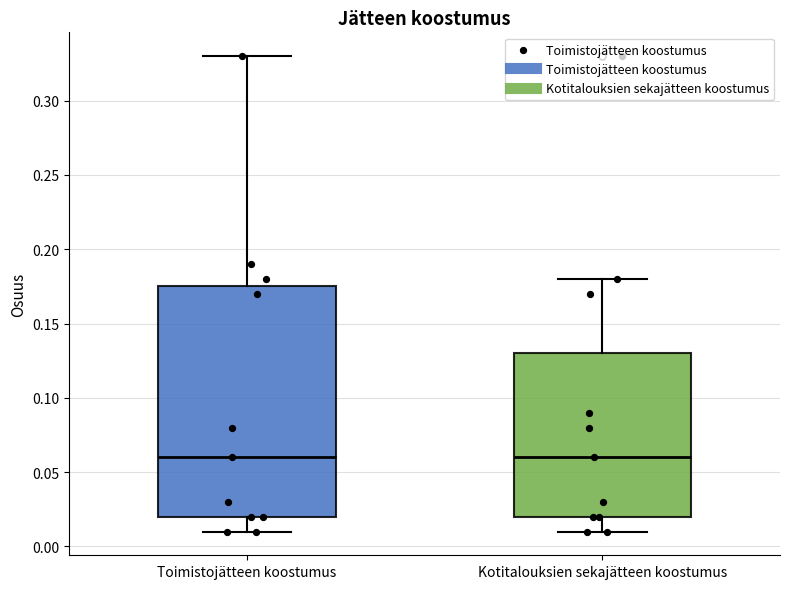

Where does the upper whisker of the box for Kotitalouksien sekajätteen koostumus end on the y-axis? The values are not printed on the chart, so give them approximately, as read against the axis.

0.180